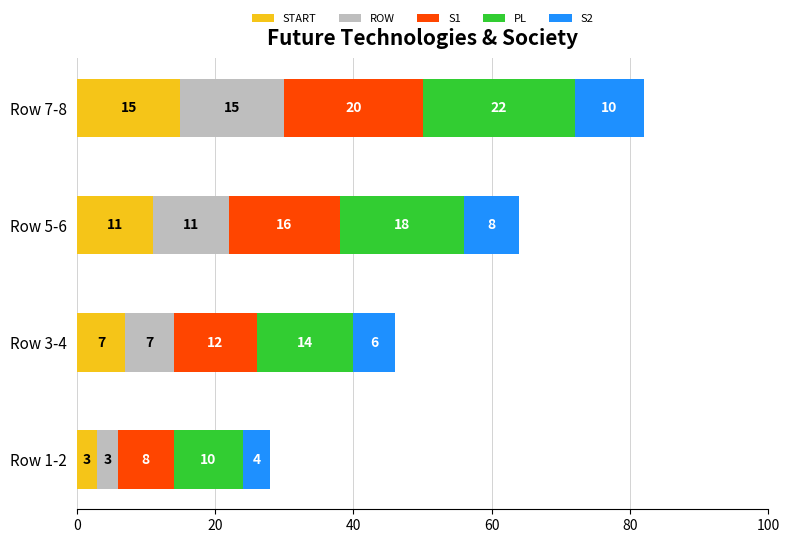

What is the total value across all series at Row 1-2?

28